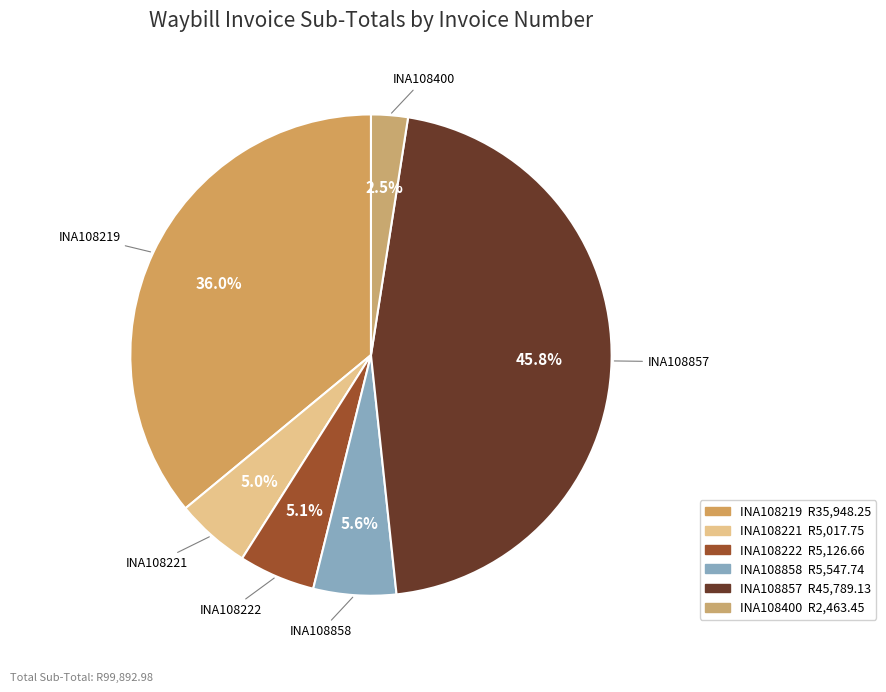

What is the smallest slice in the pie chart?

INA108400